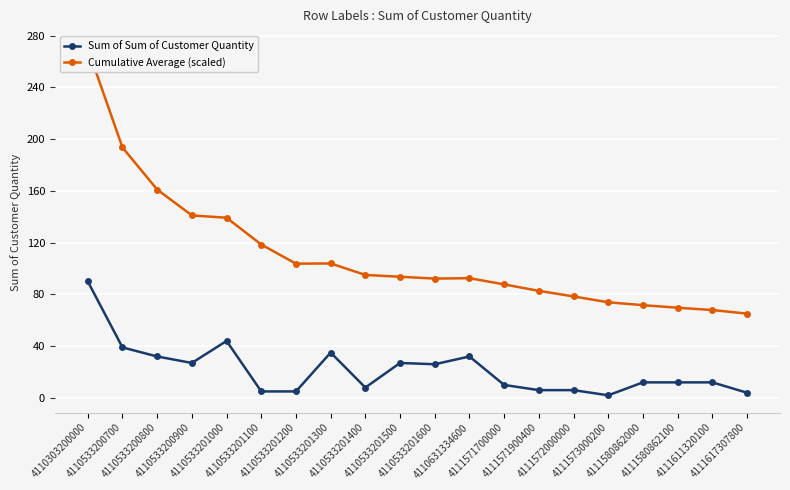

List the labels in order of Sum of Sum of Customer Quantity value, smallest first.

4111573000200, 4111617307800, 4110533201100, 4110533201200, 4111571900400, 4111572000000, 4110533201400, 4111571700000, 4111580862000, 4111580862100, 4111611320100, 4110533201600, 4110533200900, 4110533201500, 4110533200800, 4110631334600, 4110533201300, 4110533200700, 4110533201000, 4110303200000